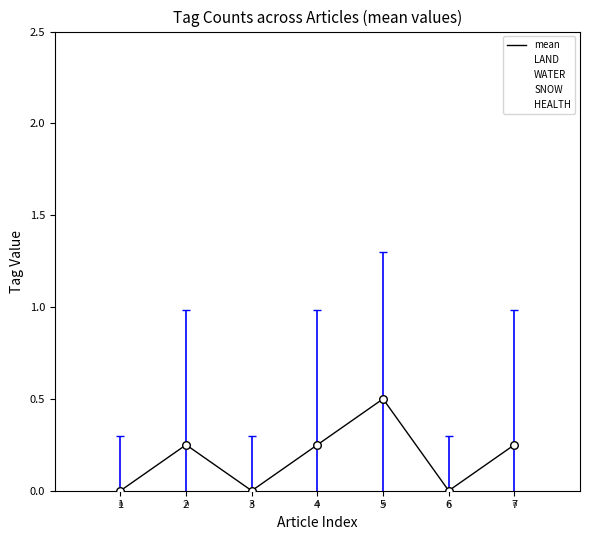

At which category is the sum across all series the highest?

5